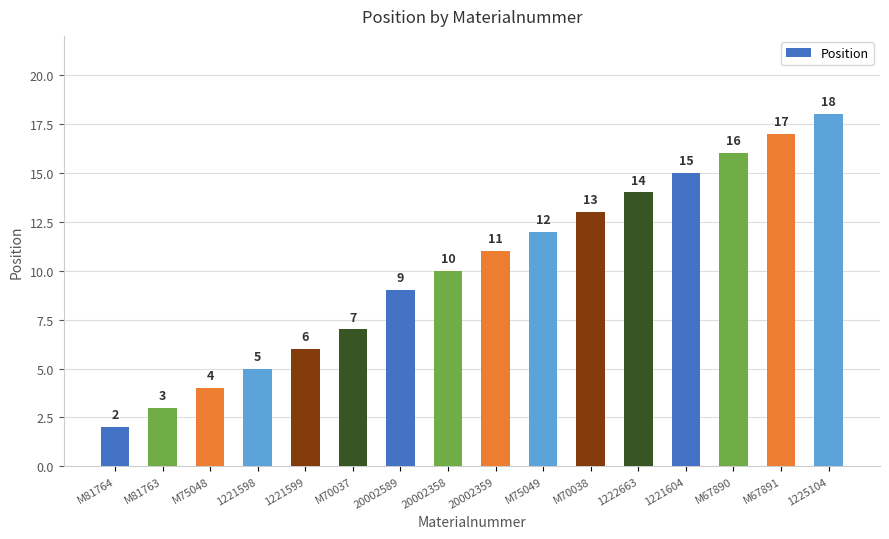

Reading right to left, list all the values displayed in this chart.

18	17	16	15	14	13	12	11	10	9	7	6	5	4	3	2